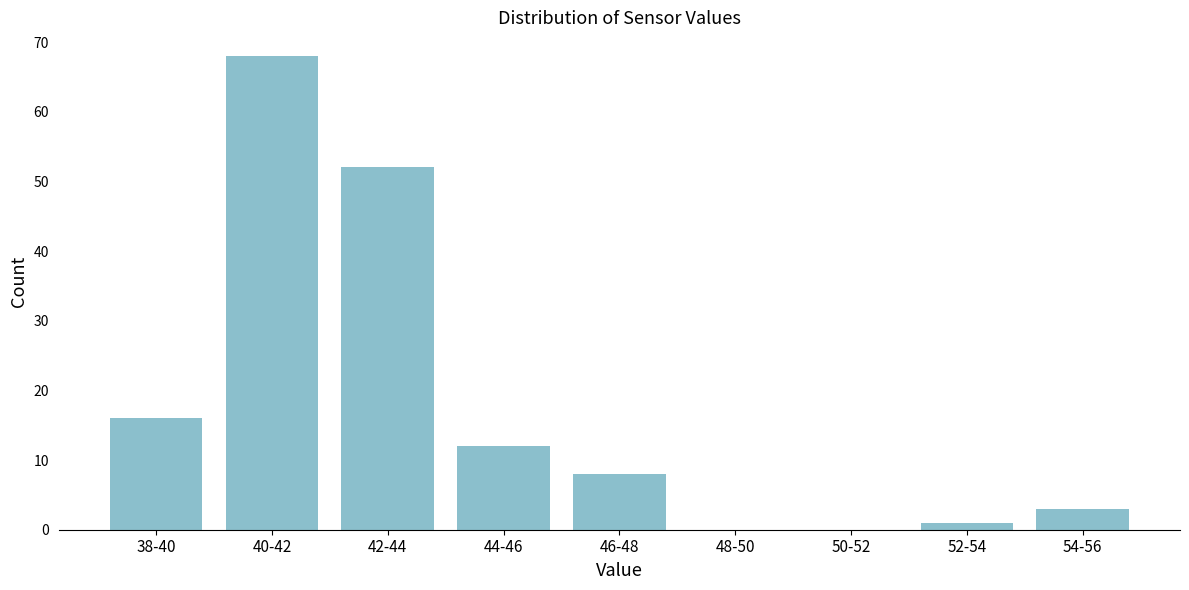

Reading left to right, list all the values displayed in this chart.

38-40=16	40-42=68	42-44=52	44-46=12	46-48=8	48-50=0	50-52=0	52-54=1	54-56=3